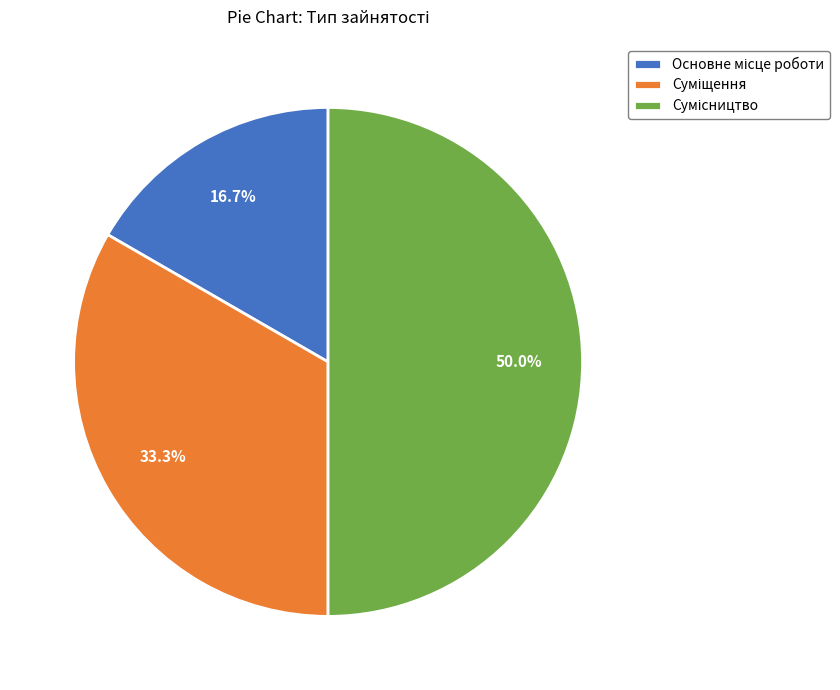

How many slices are in this pie chart?

3